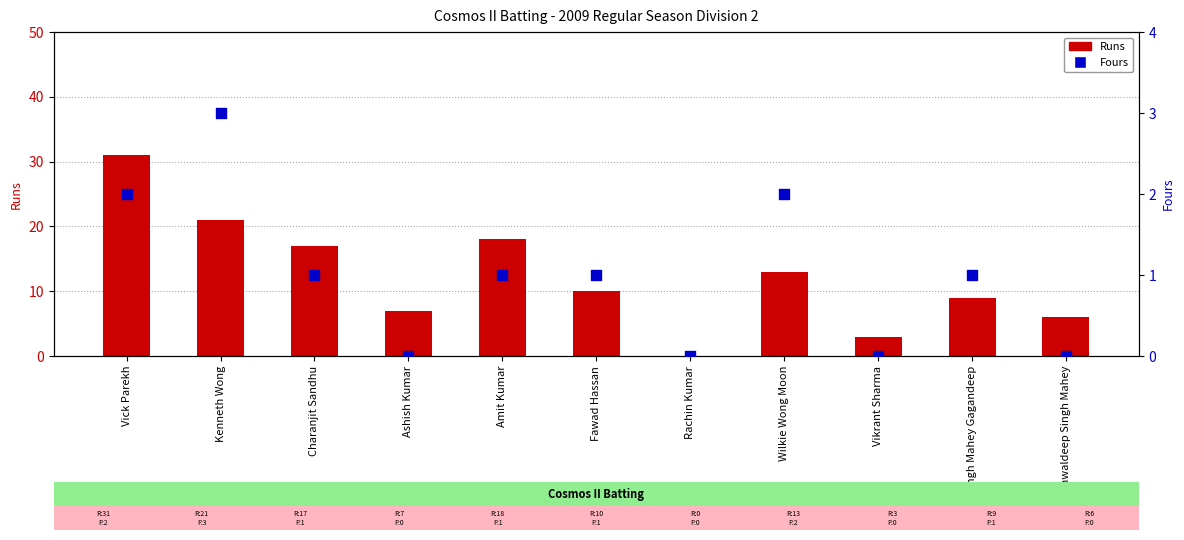

What are all the series names shown in the legend?

Runs, Fours